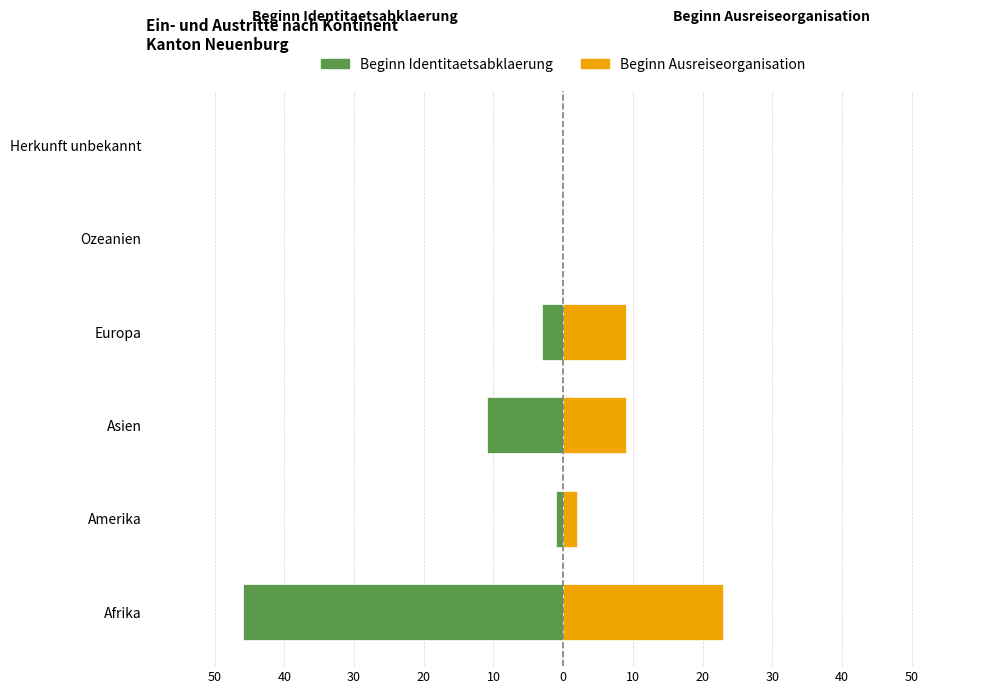

At how many categories does at least one series exceed -33?

6